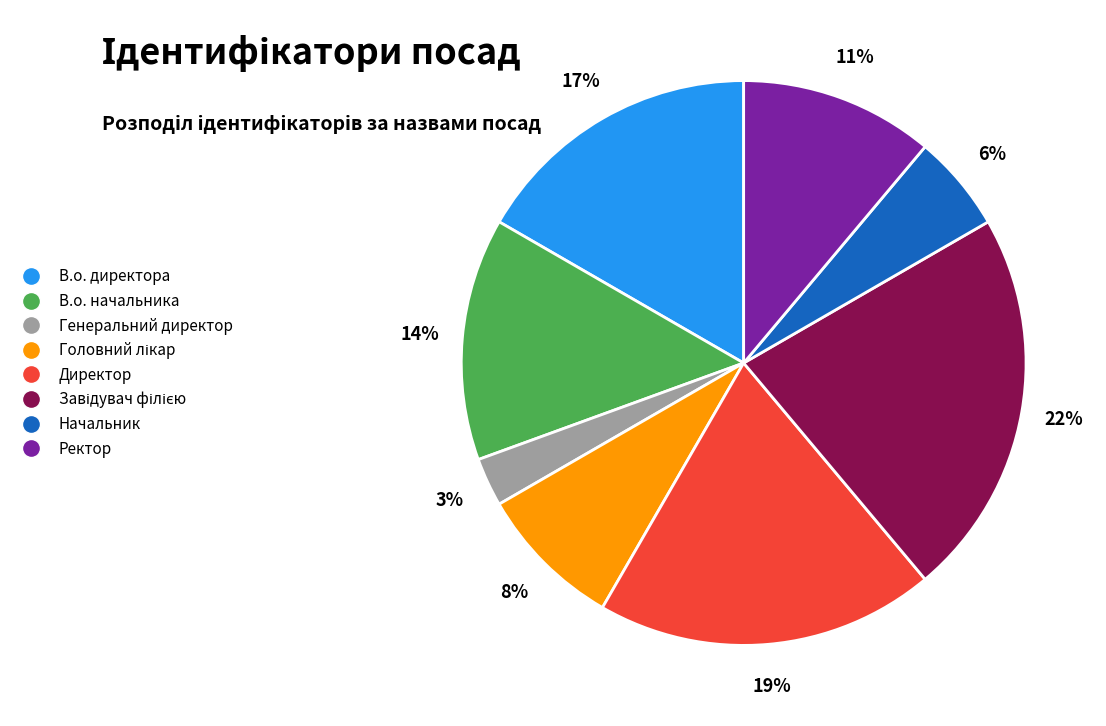

Is there any slice that represents more than half of the pie?

No